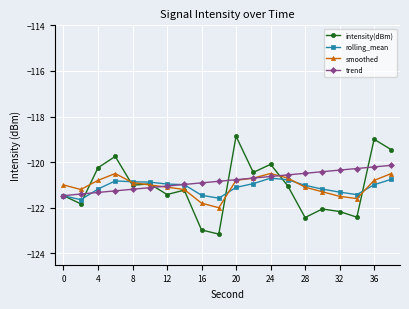

At how many categories does at least one series exceed -120?

4